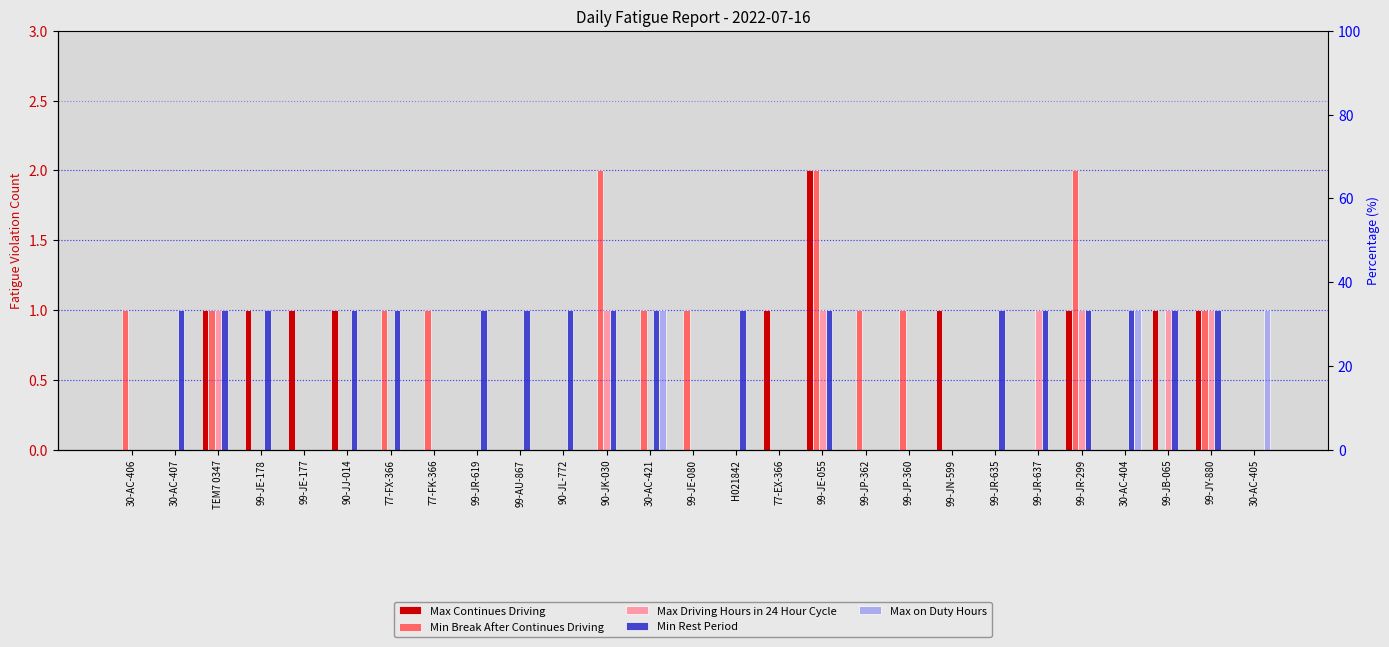

Reading left to right, list all the values displayed in this chart.

Max Continues Driving: 30-AC-406=0	30-AC-407=0	TEM7 0347=1	99-JE-178=1	99-JE-177=1	90-JJ-014=1	77-FX-366=0	77-FK-366=0	99-JR-619=0	99-AU-867=0	90-JL-772=0	90-JK-030=0	30-AC-421=0	99-JE-080=0	H021842=0	77-EX-366=1	99-JE-055=2	99-JP-362=0	99-JP-360=0	99-JN-599=1	99-JR-635=0	99-JR-637=0	99-JR-299=1	30-AC-404=0	99-JB-065=1	99-JY-880=1	30-AC-405=0
Min Break After Continues Driving: 30-AC-406=1	30-AC-407=0	TEM7 0347=1	99-JE-178=0	99-JE-177=0	90-JJ-014=0	77-FX-366=1	77-FK-366=1	99-JR-619=0	99-AU-867=0	90-JL-772=0	90-JK-030=2	30-AC-421=1	99-JE-080=1	H021842=0	77-EX-366=0	99-JE-055=2	99-JP-362=1	99-JP-360=1	99-JN-599=0	99-JR-635=0	99-JR-637=0	99-JR-299=2	30-AC-404=0	99-JB-065=0	99-JY-880=1	30-AC-405=0
Max Driving Hours in 24 Hour Cycle: 30-AC-406=0	30-AC-407=0	TEM7 0347=1	99-JE-178=0	99-JE-177=0	90-JJ-014=0	77-FX-366=0	77-FK-366=0	99-JR-619=0	99-AU-867=0	90-JL-772=0	90-JK-030=1	30-AC-421=0	99-JE-080=0	H021842=0	77-EX-366=0	99-JE-055=1	99-JP-362=0	99-JP-360=0	99-JN-599=0	99-JR-635=0	99-JR-637=1	99-JR-299=1	30-AC-404=0	99-JB-065=1	99-JY-880=1	30-AC-405=0
Min Rest Period: 30-AC-406=0	30-AC-407=1	TEM7 0347=1	99-JE-178=1	99-JE-177=0	90-JJ-014=1	77-FX-366=1	77-FK-366=0	99-JR-619=1	99-AU-867=1	90-JL-772=1	90-JK-030=1	30-AC-421=1	99-JE-080=0	H021842=1	77-EX-366=0	99-JE-055=1	99-JP-362=0	99-JP-360=0	99-JN-599=0	99-JR-635=1	99-JR-637=1	99-JR-299=1	30-AC-404=1	99-JB-065=1	99-JY-880=1	30-AC-405=0
Max on Duty Hours: 30-AC-406=0	30-AC-407=0	TEM7 0347=0	99-JE-178=0	99-JE-177=0	90-JJ-014=0	77-FX-366=0	77-FK-366=0	99-JR-619=0	99-AU-867=0	90-JL-772=0	90-JK-030=0	30-AC-421=1	99-JE-080=0	H021842=0	77-EX-366=0	99-JE-055=0	99-JP-362=0	99-JP-360=0	99-JN-599=0	99-JR-635=0	99-JR-637=0	99-JR-299=0	30-AC-404=1	99-JB-065=0	99-JY-880=0	30-AC-405=1